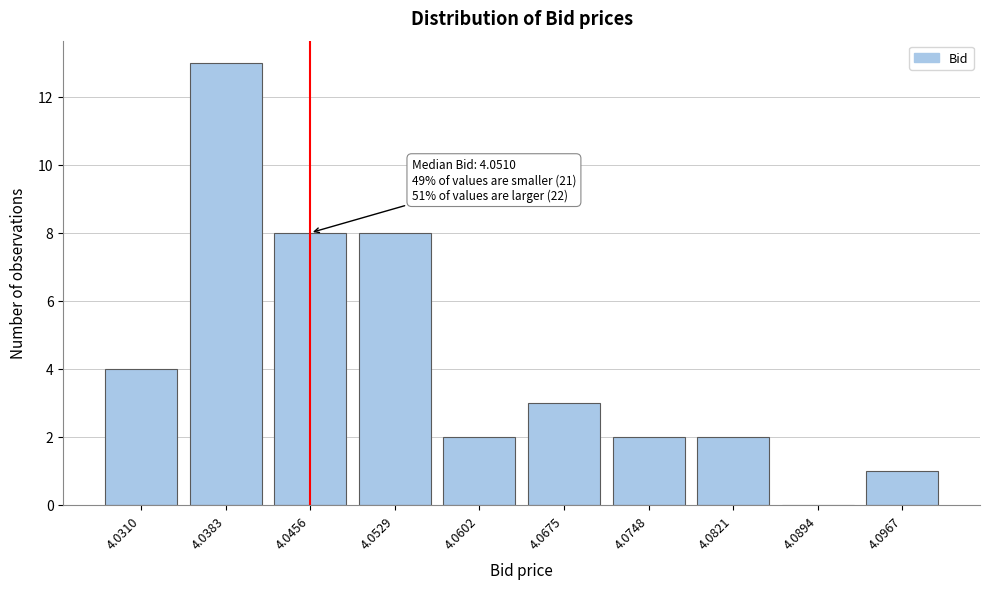

Reading left to right, extract all data points from this chart.

4.0310=4	4.0383=13	4.0456=8	4.0529=8	4.0602=2	4.0675=3	4.0748=2	4.0821=2	4.0894=0	4.0967=1